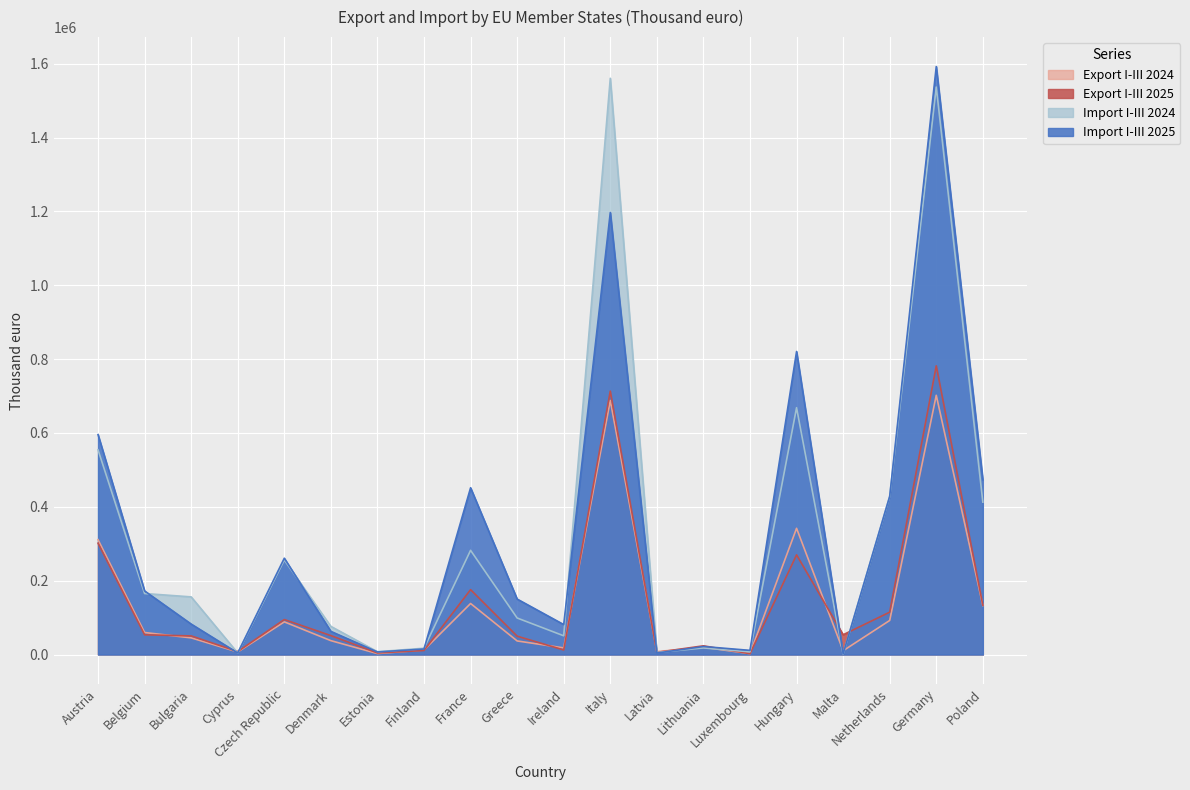

True or false: Import I-III 2024 and Export I-III 2025 intersect in this chart.

True